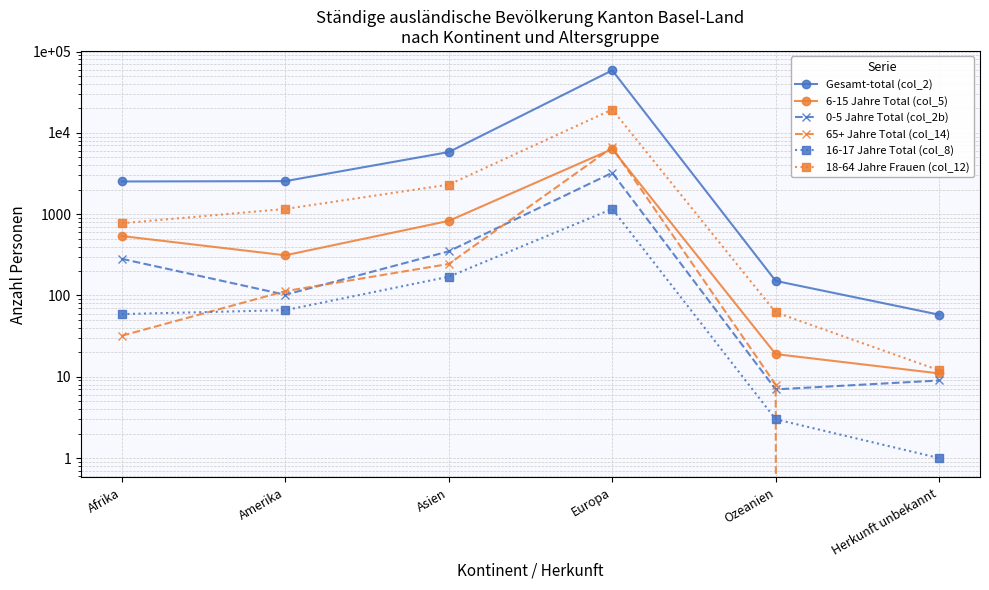

True or false: Gesamt-total (col_2) has more than 2 points higher than both neighbors.

False